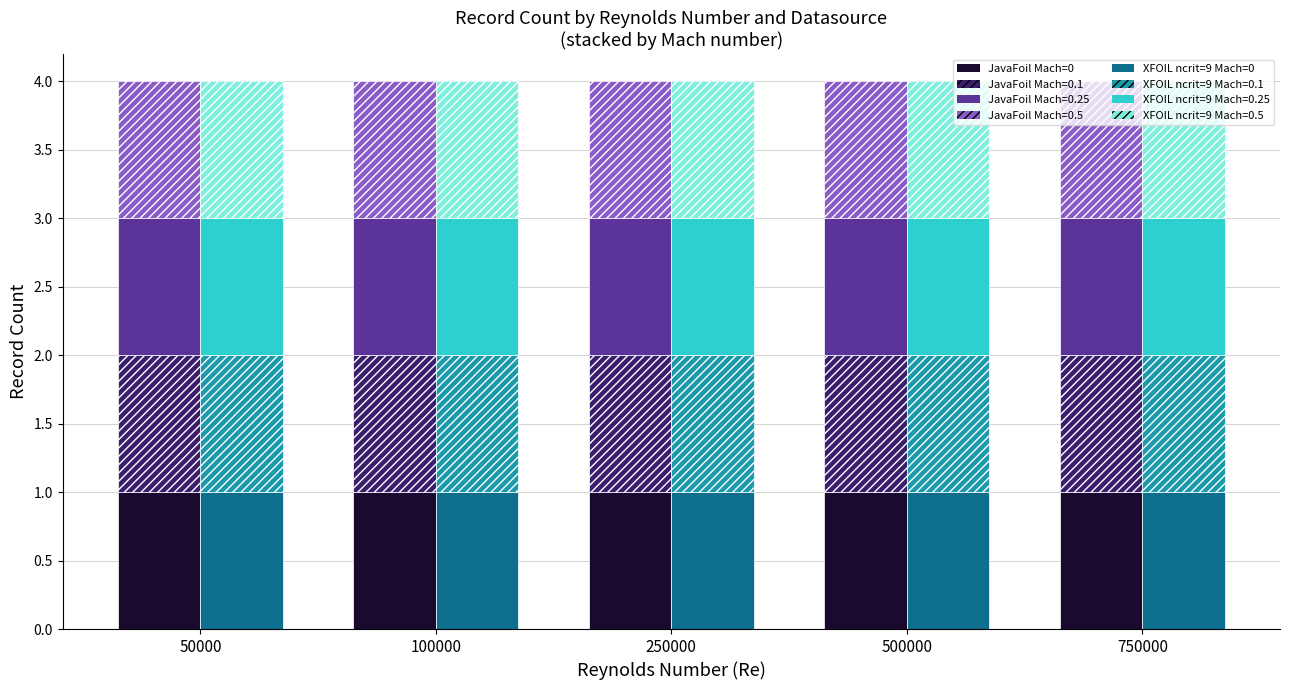

How many bars are there in each group?

2